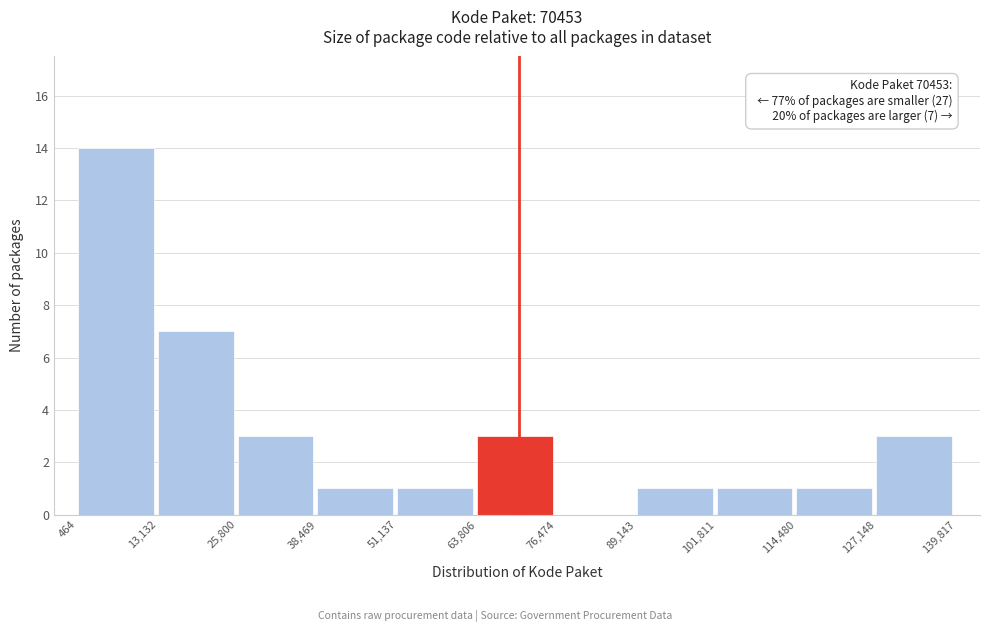

Over which range of the x-axis is the bar tallest?

464 to 13,132